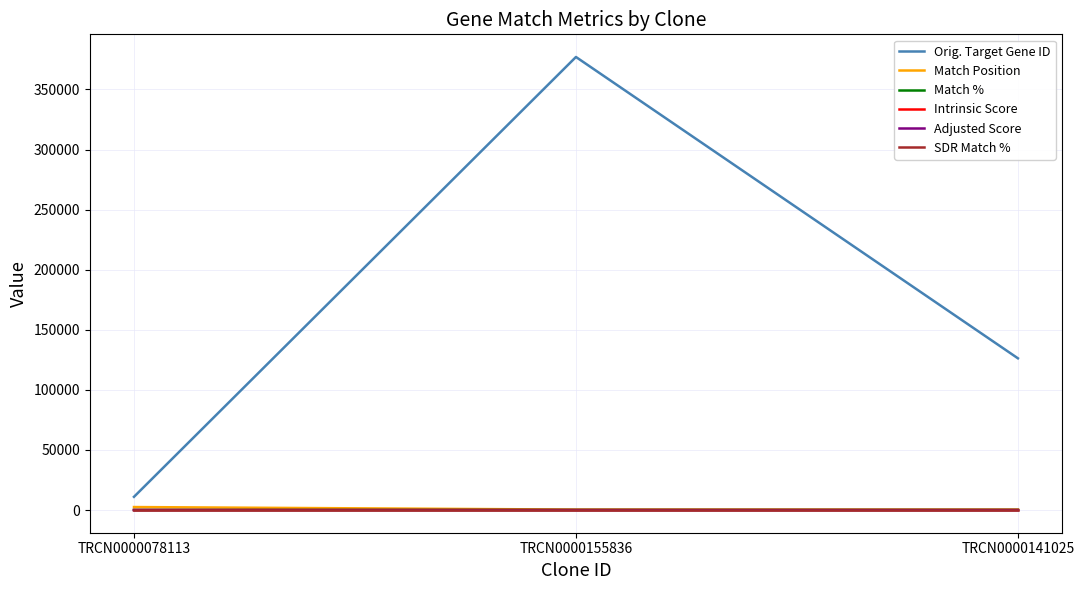

What is the maximum value shown in the chart?

377007.0